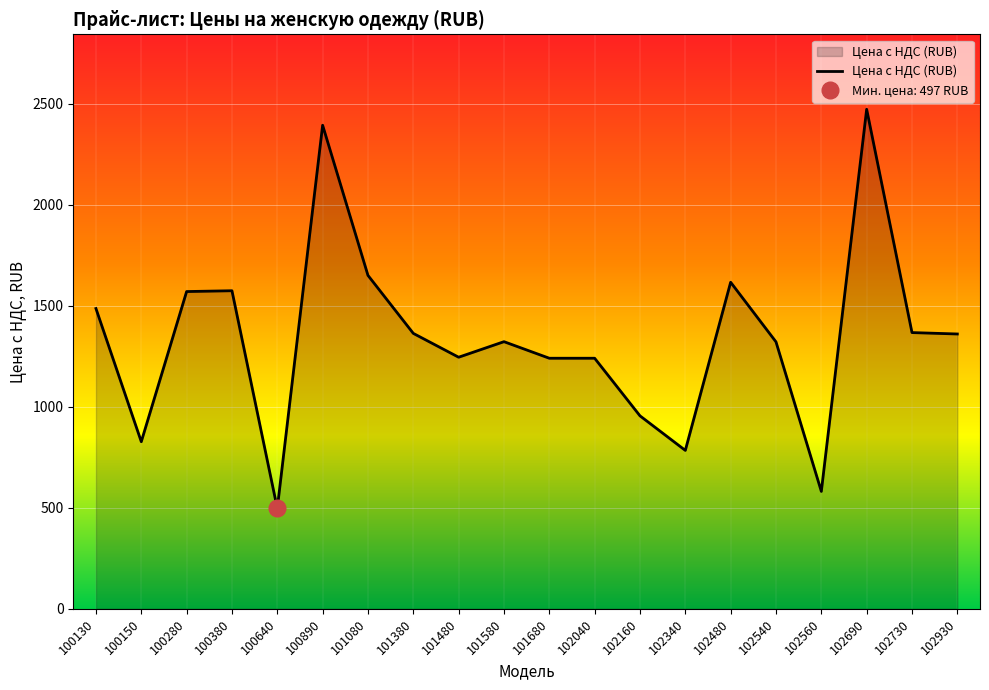

Reading left to right, transcribe all the data shown in this chart.

100130=1486	100150=827	100280=1570	100380=1574	100640=497	100890=2393	101080=1650	101380=1363	101480=1245	101580=1322	101680=1240	102040=1240	102160=955	102340=784	102480=1616	102540=1321	102560=581	102690=2472	102730=1367	102930=1360